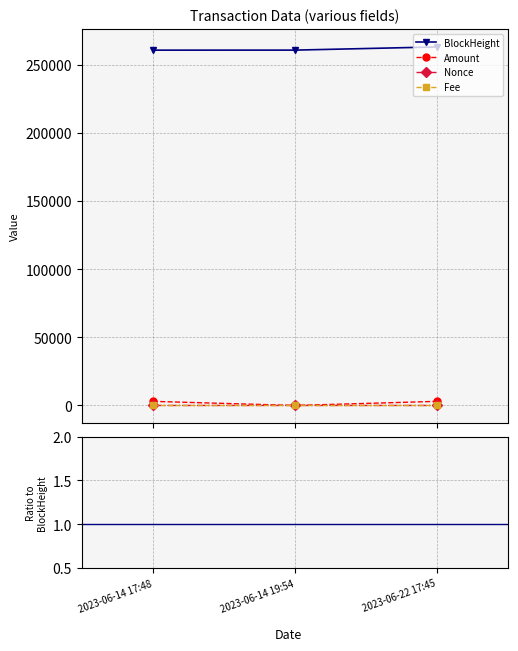

Between 2023-06-14 17:48 and 2023-06-14 19:54, which series saw the biggest shift?

Amount